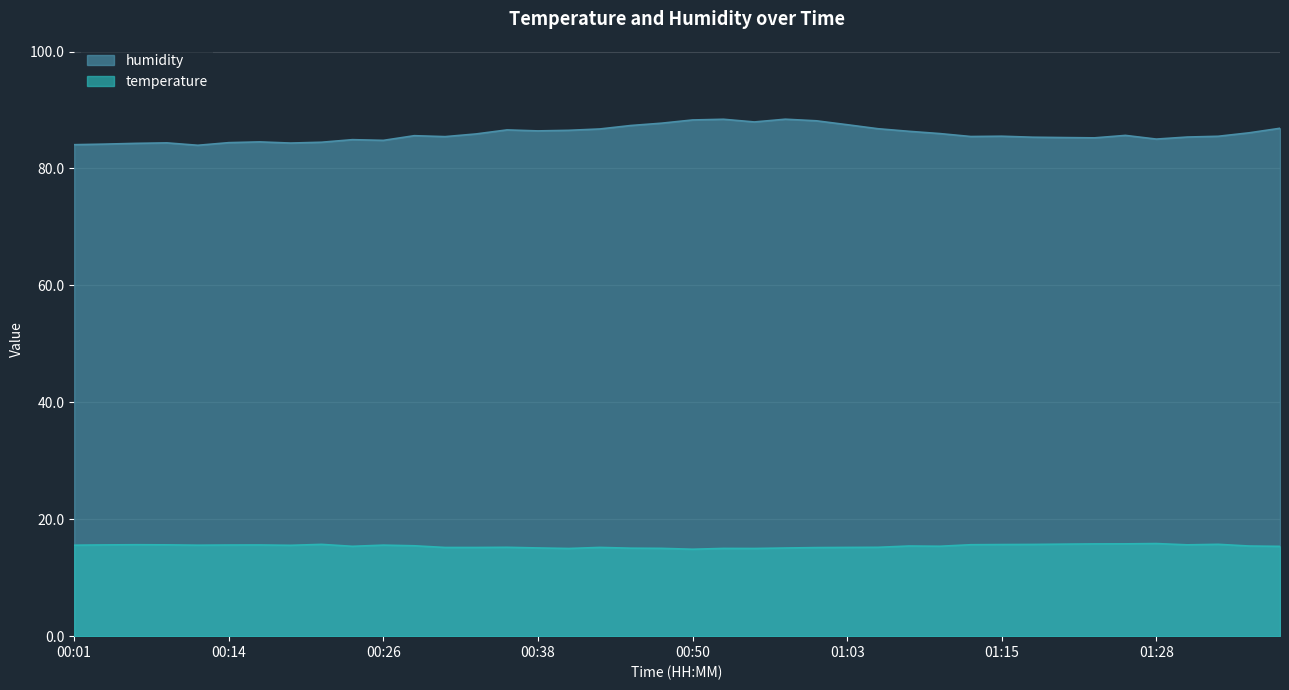

Does the chart display data point markers on the line(s)?

No